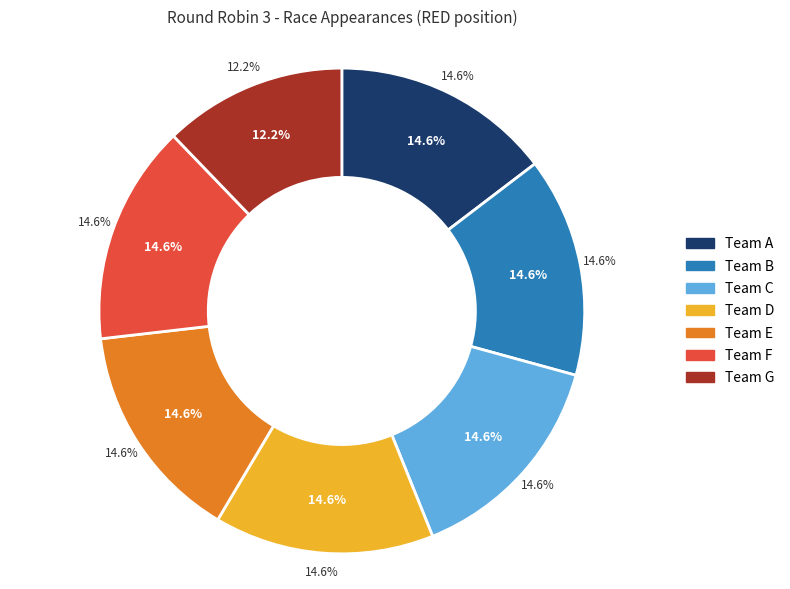

The B slice represents 22% of the pie. True or false?

False